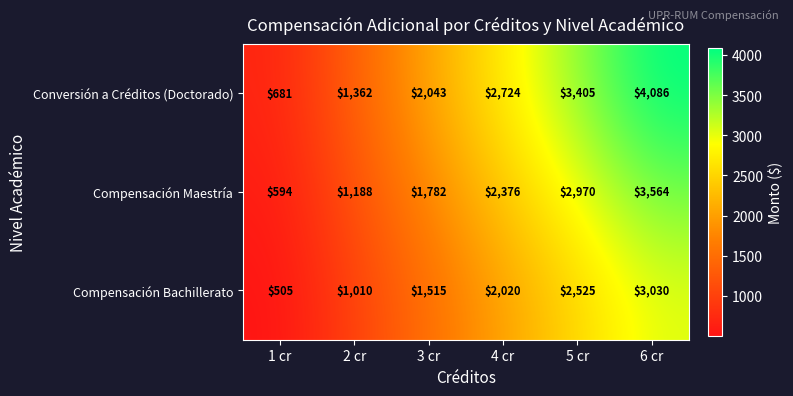

Reading left to right, extract all data points from this chart.

Conversión a Créditos (Doctorado): 681	1362	2043	2724	3405	4086
Compensación Maestría: 594	1188	1782	2376	2970	3564
Compensación Bachillerato: 505	1010	1515	2020	2525	3030